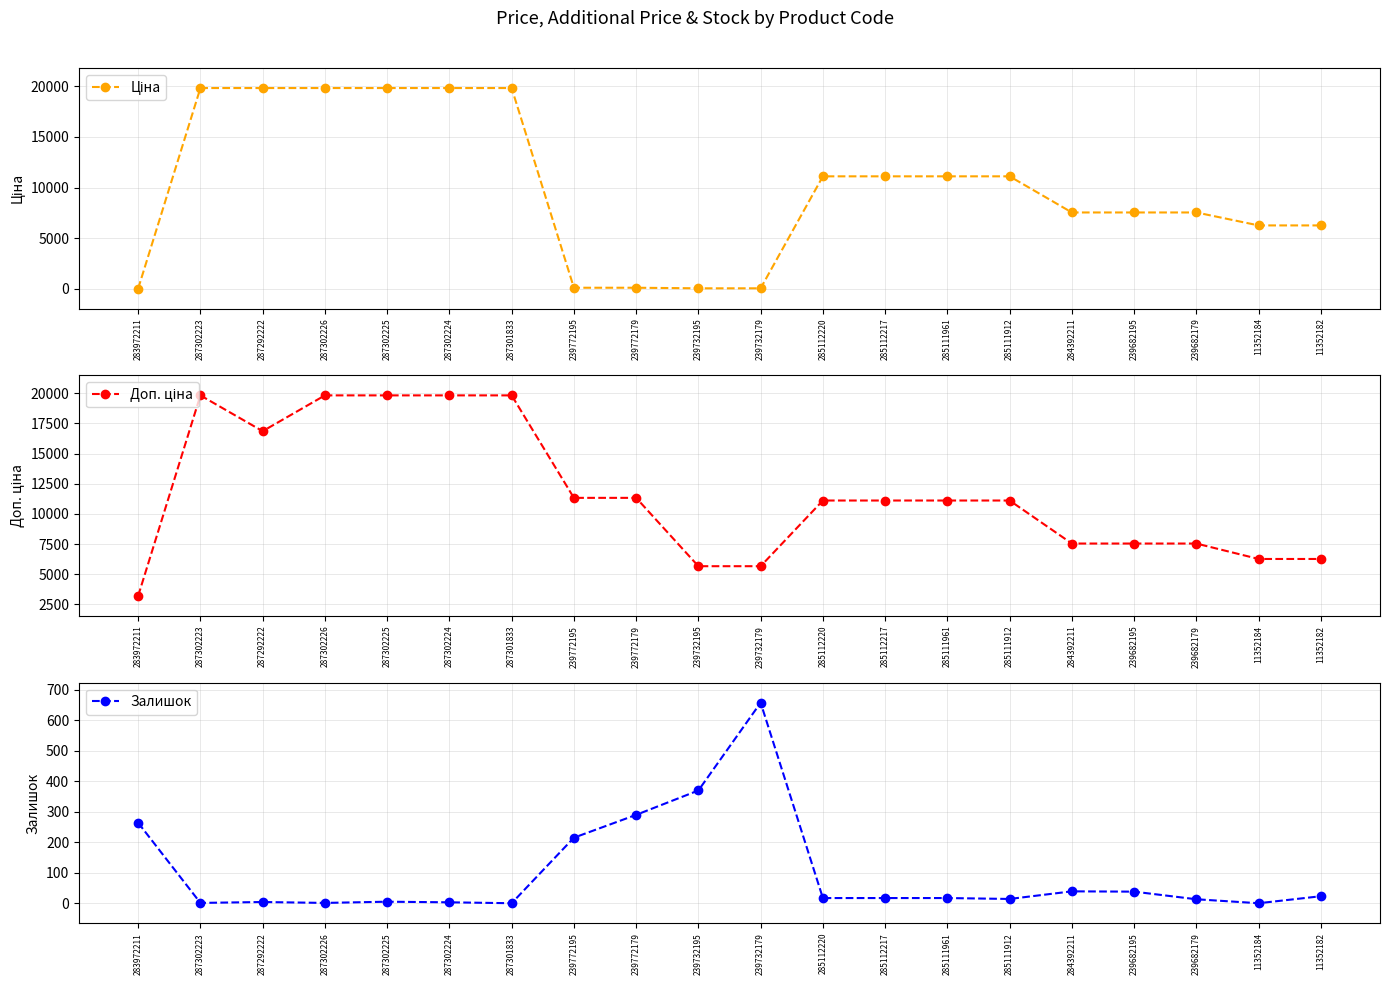

What is the sum of all Доп. ціна values?

232850.9